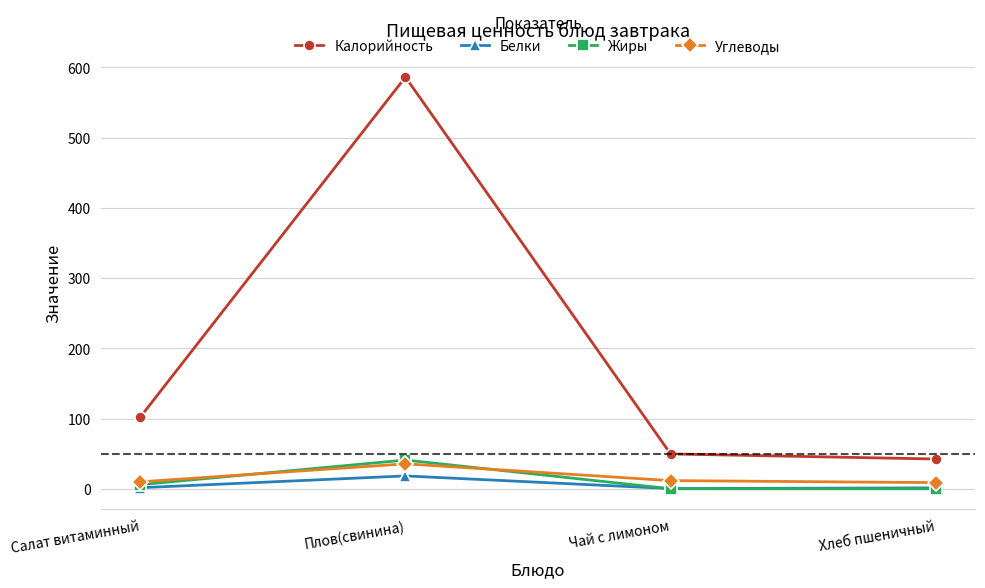

List the series in order of their peak value, highest first.

Калорийность, Жиры, Углеводы, Белки